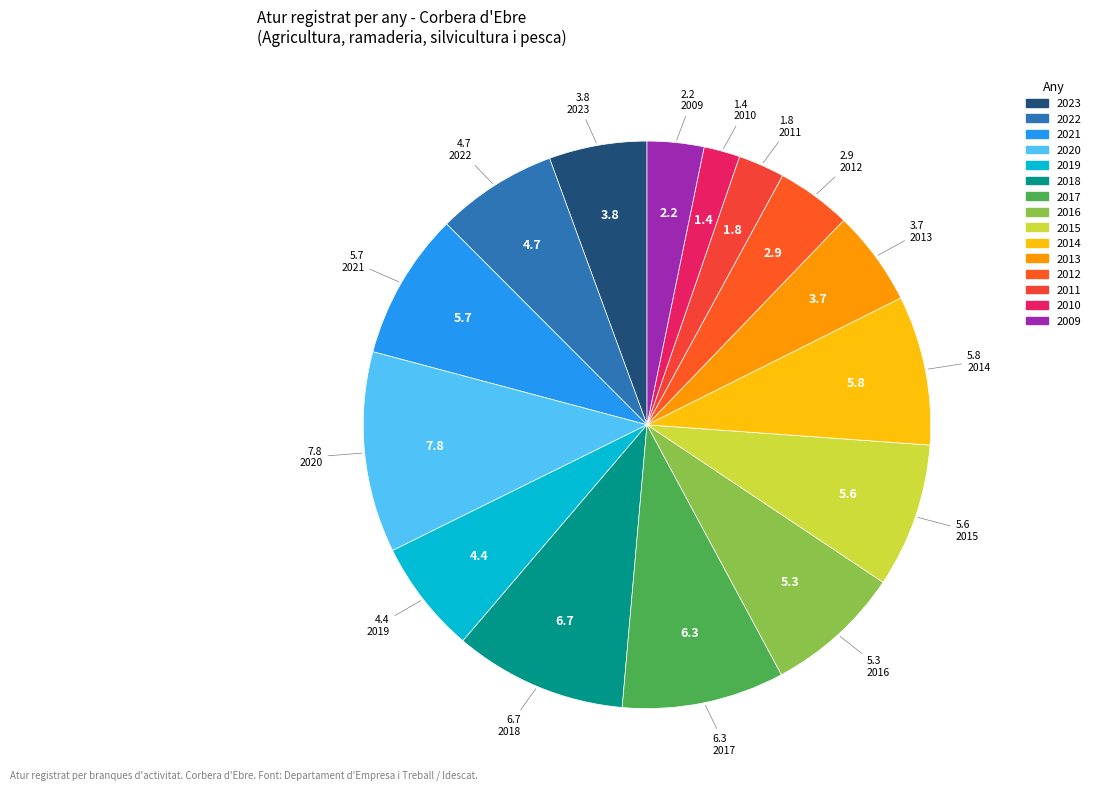

True or false: 2020 accounts for 3% of the total.

False